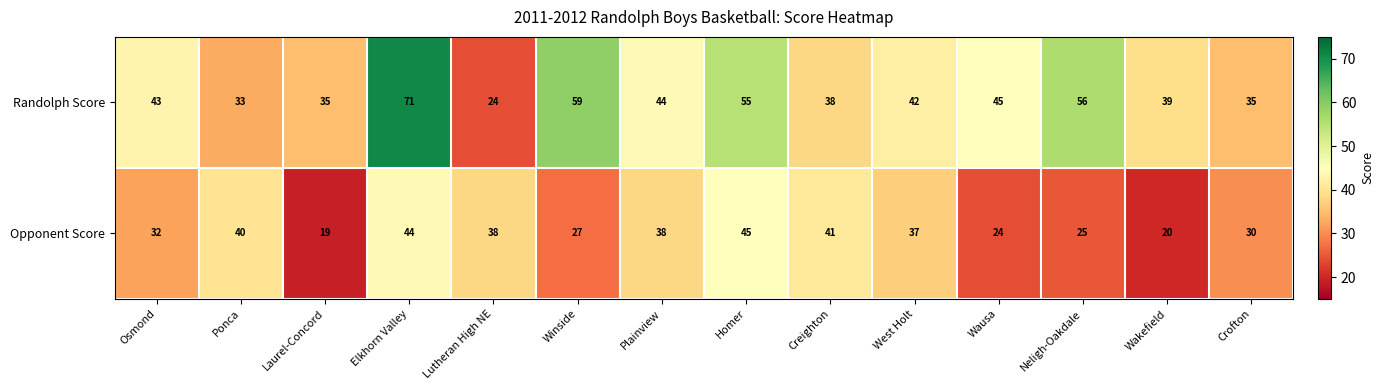

What is the approximate value of Randolph Score at Ponca?

33